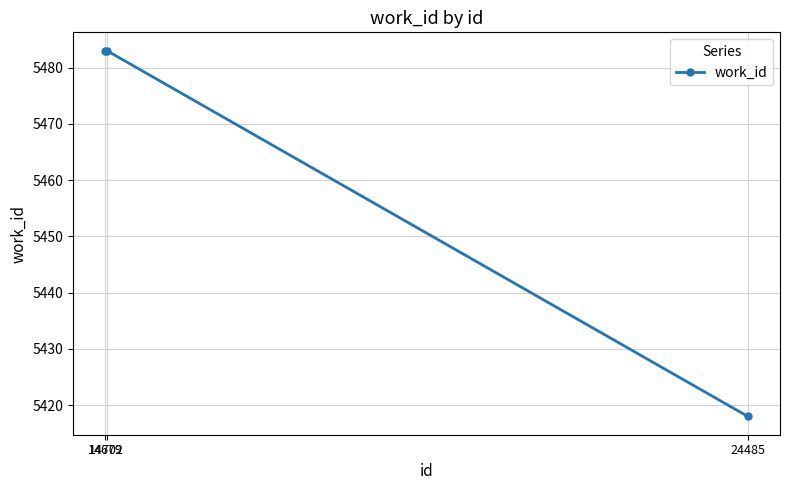

Does the chart display data point markers on the line(s)?

Yes